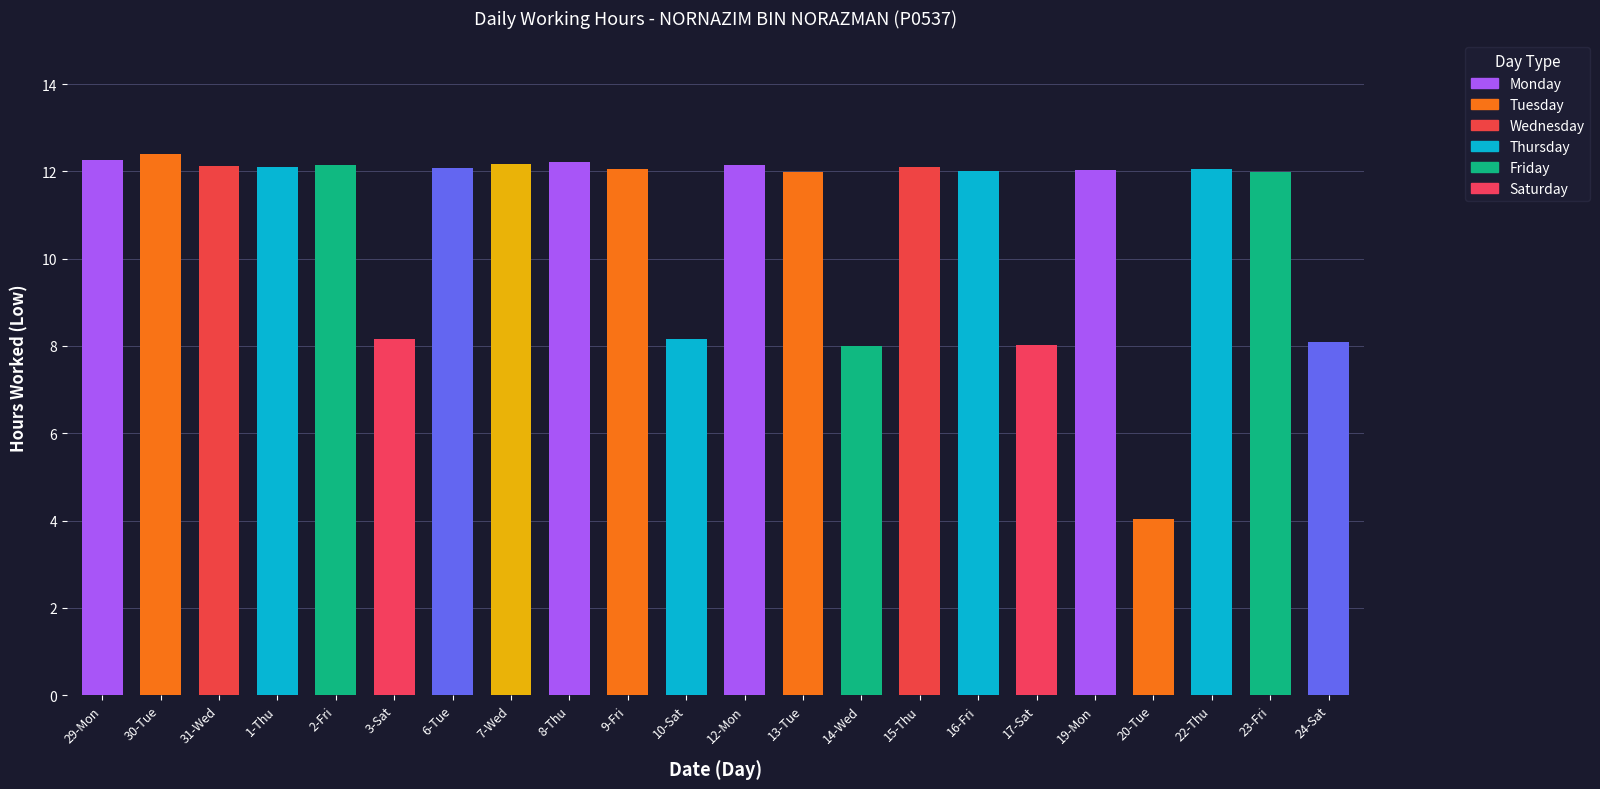

Does the chart contain stacked bars?

No